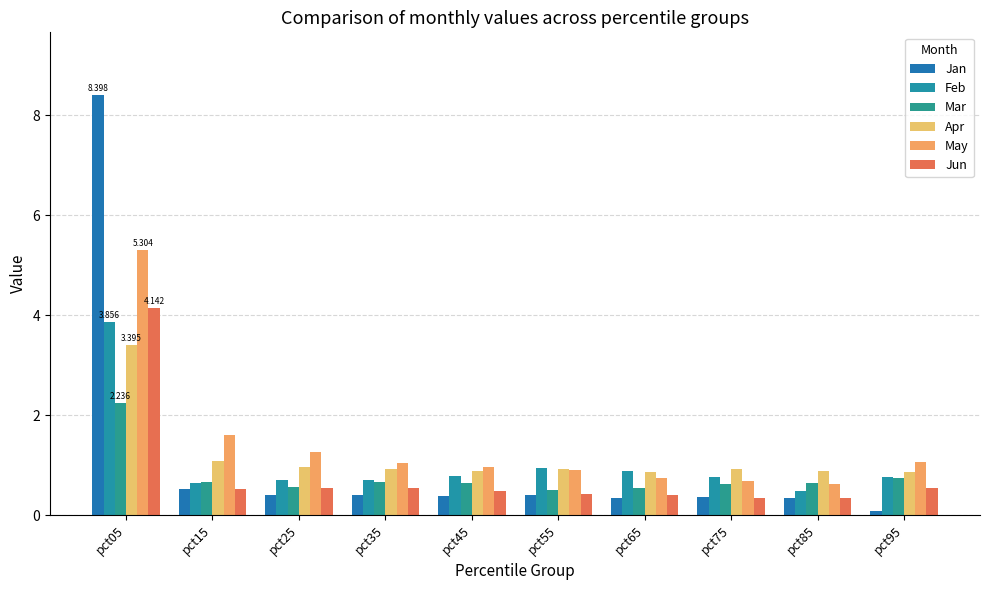

What is the difference between the maximum and minimum values in the Feb series?

3.4